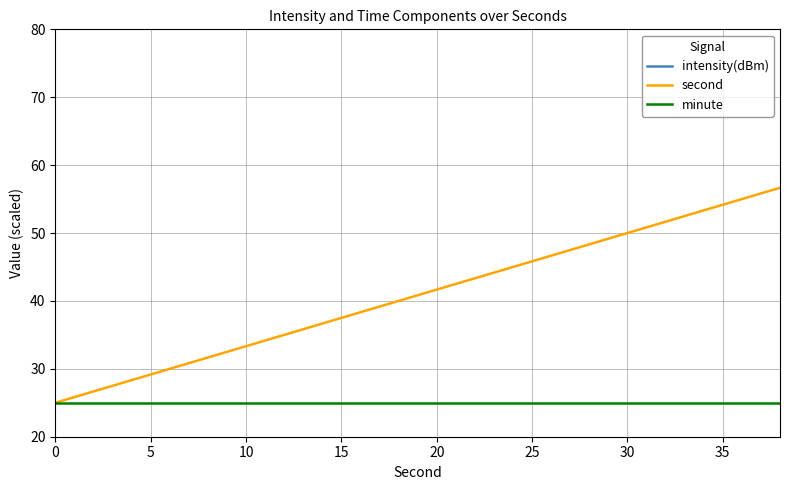

List the series in order of their peak value, lowest first.

intensity(dBm), minute, second